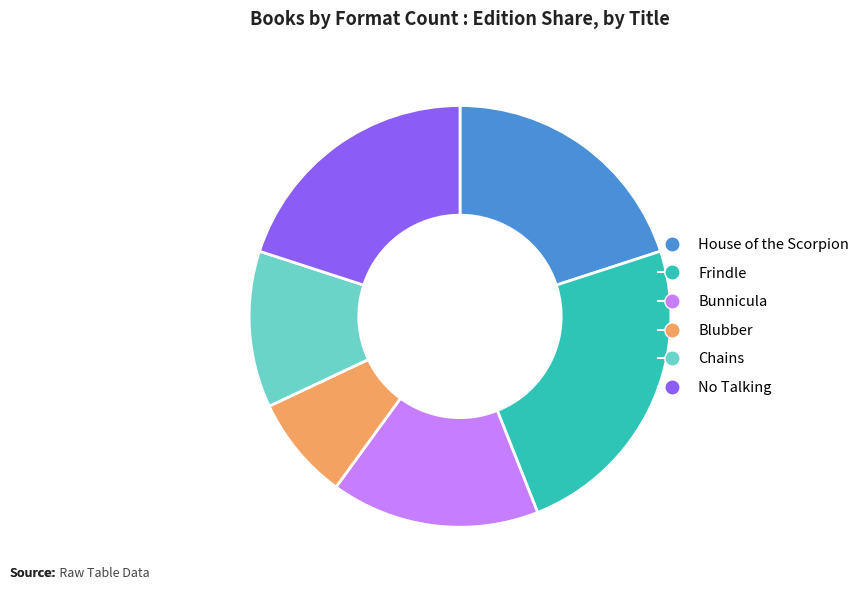

Is there any slice that represents more than half of the pie?

No